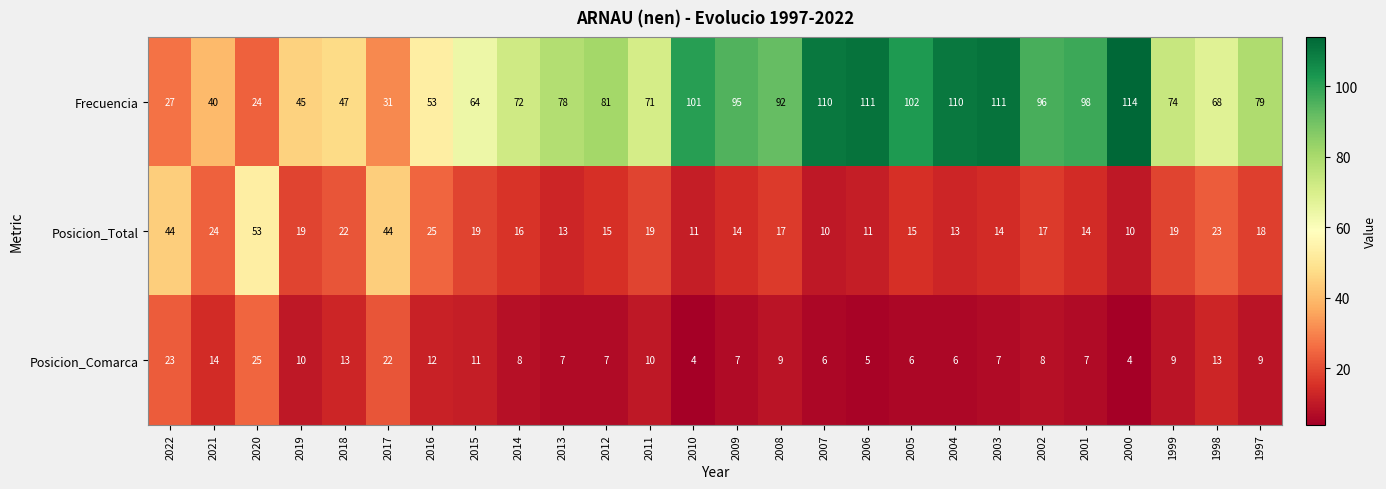

At which label is Posicion_Total closest to 31?

2016